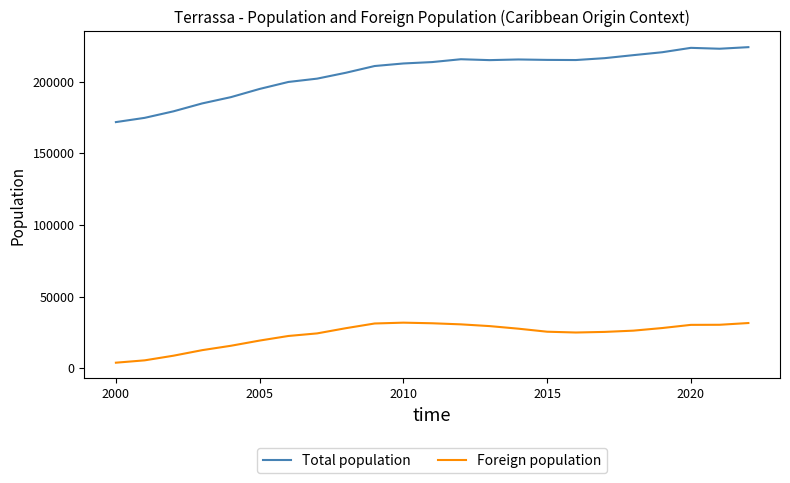

Which series has the widest spread of values?

Total population